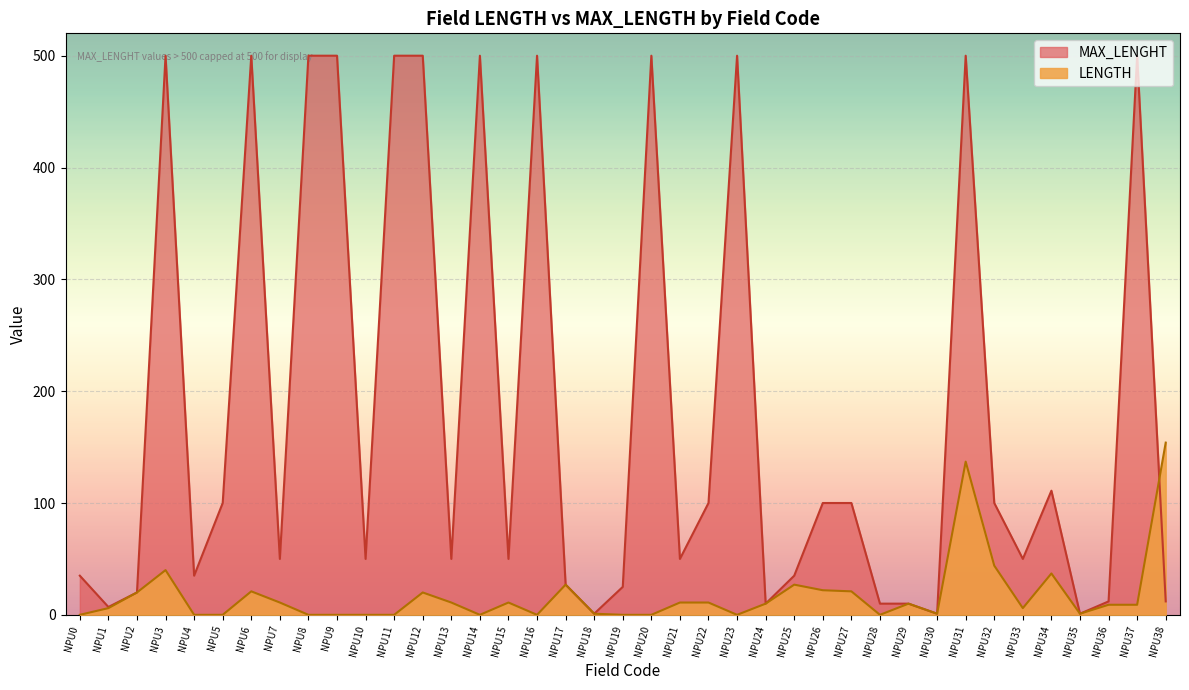

Rank the categories by value from highest to lowest.

NPU38, NPU31, NPU32, NPU3, NPU34, NPU17, NPU25, NPU26, NPU6, NPU27, NPU2, NPU12, NPU7, NPU13, NPU15, NPU21, NPU22, NPU24, NPU29, NPU36, NPU37, NPU1, NPU33, NPU18, NPU30, NPU35, NPU0, NPU4, NPU5, NPU8, NPU9, NPU10, NPU11, NPU14, NPU16, NPU19, NPU20, NPU23, NPU28